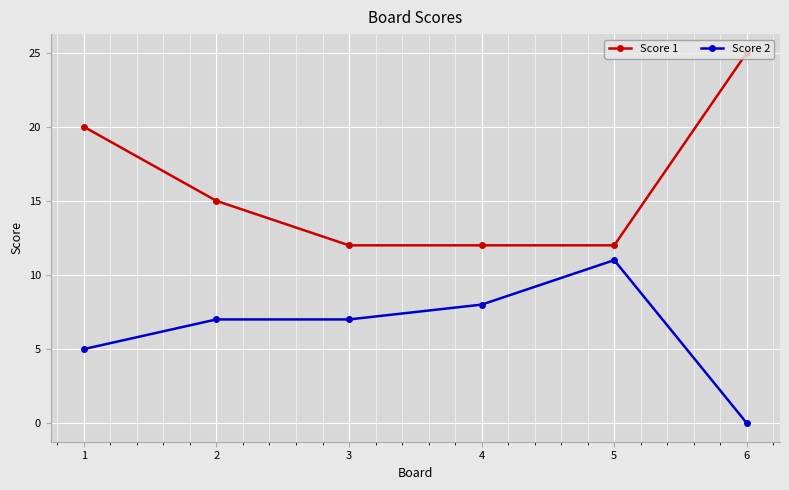

What is the spread (max minus min) of values at 4?

4